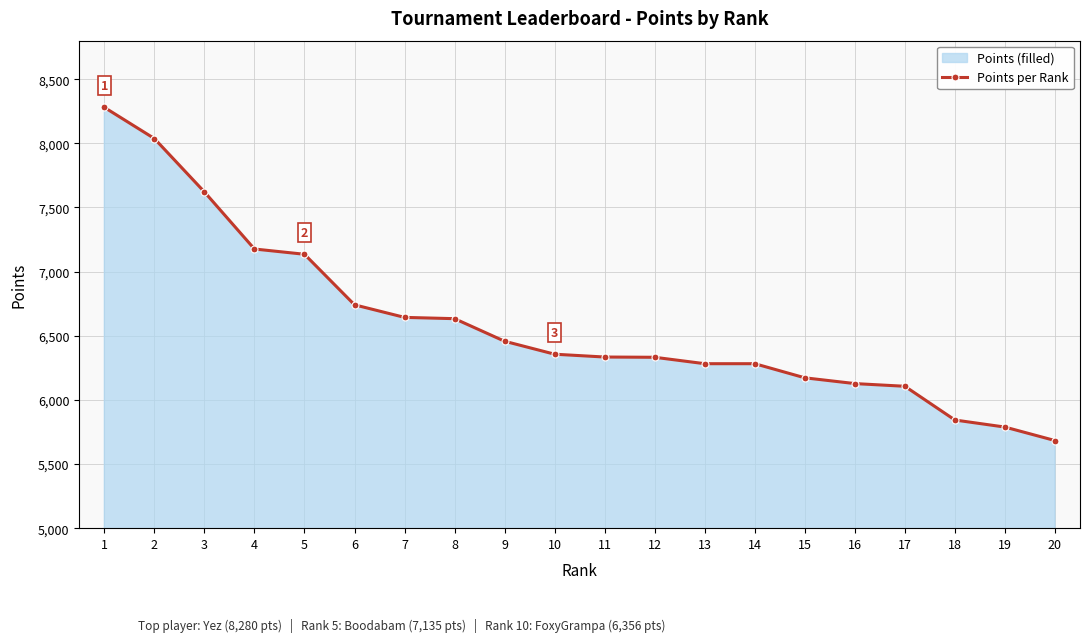

The chart shows a value of 13858 at 1. True or false?

False